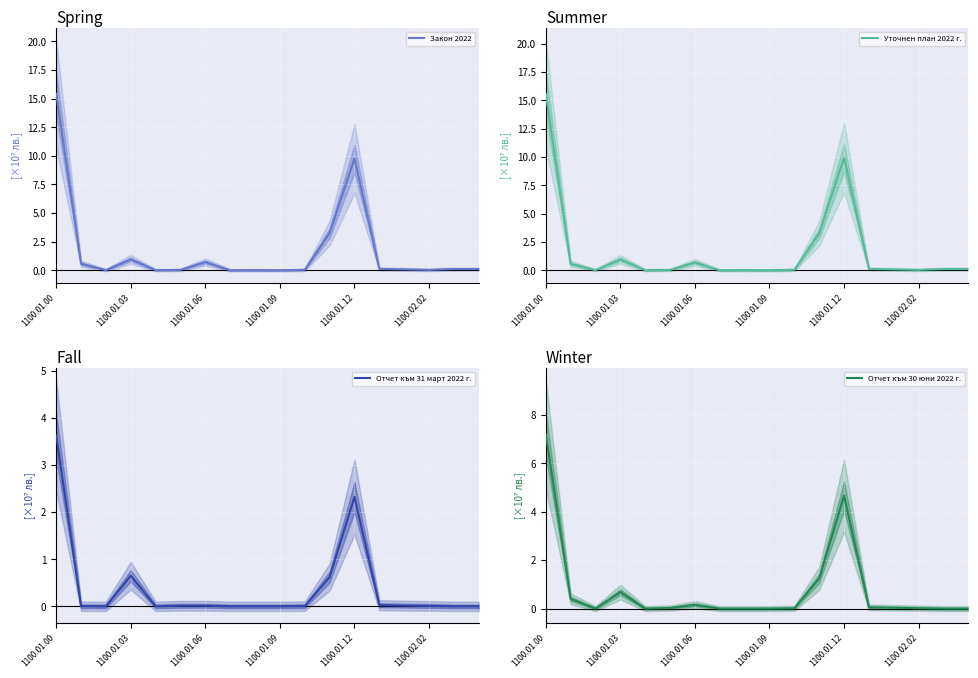

At 7, list the series in order from largest to smallest.

Закон 2022, Уточнен план 2022 г., Отчет към 31 март 2022 г., Отчет към 30 юни 2022 г.